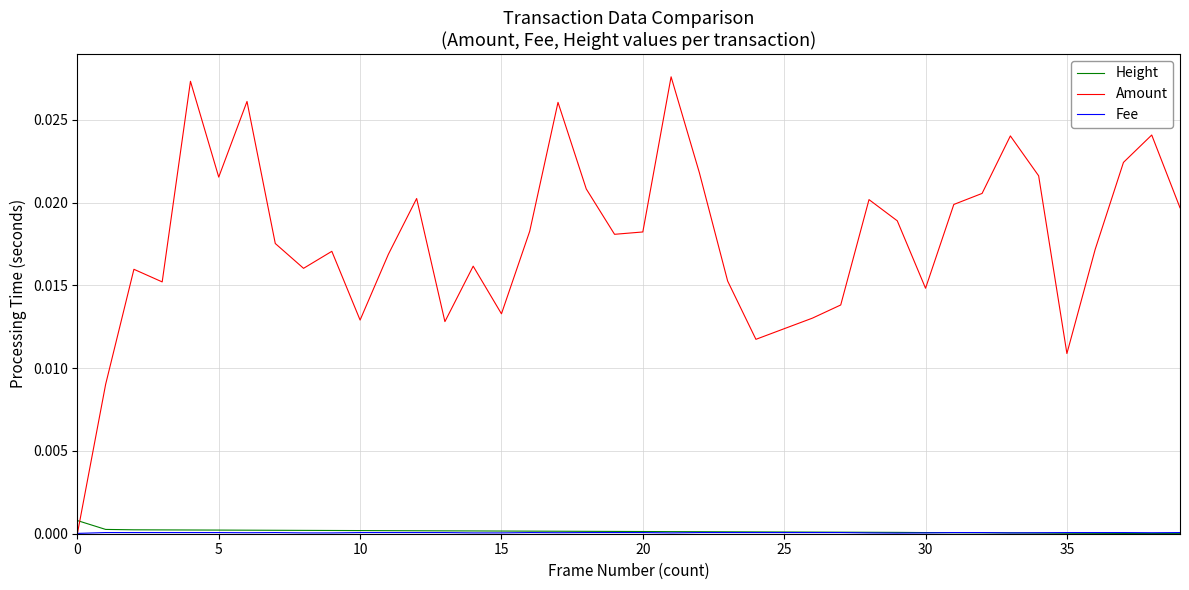

Which series has the largest range (max minus min)?

Amount